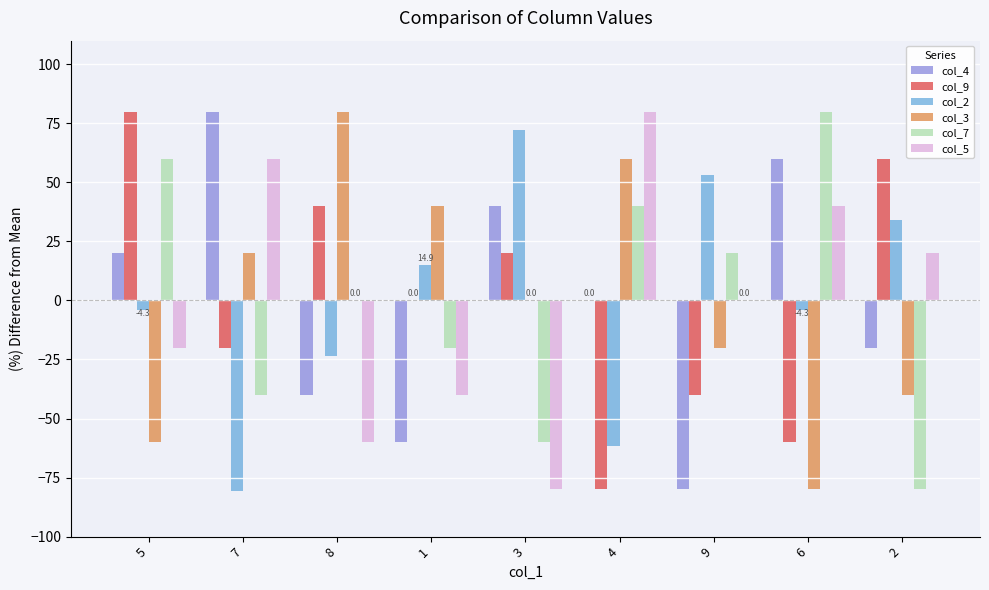

Where does the col_7 series first go above 0?

5